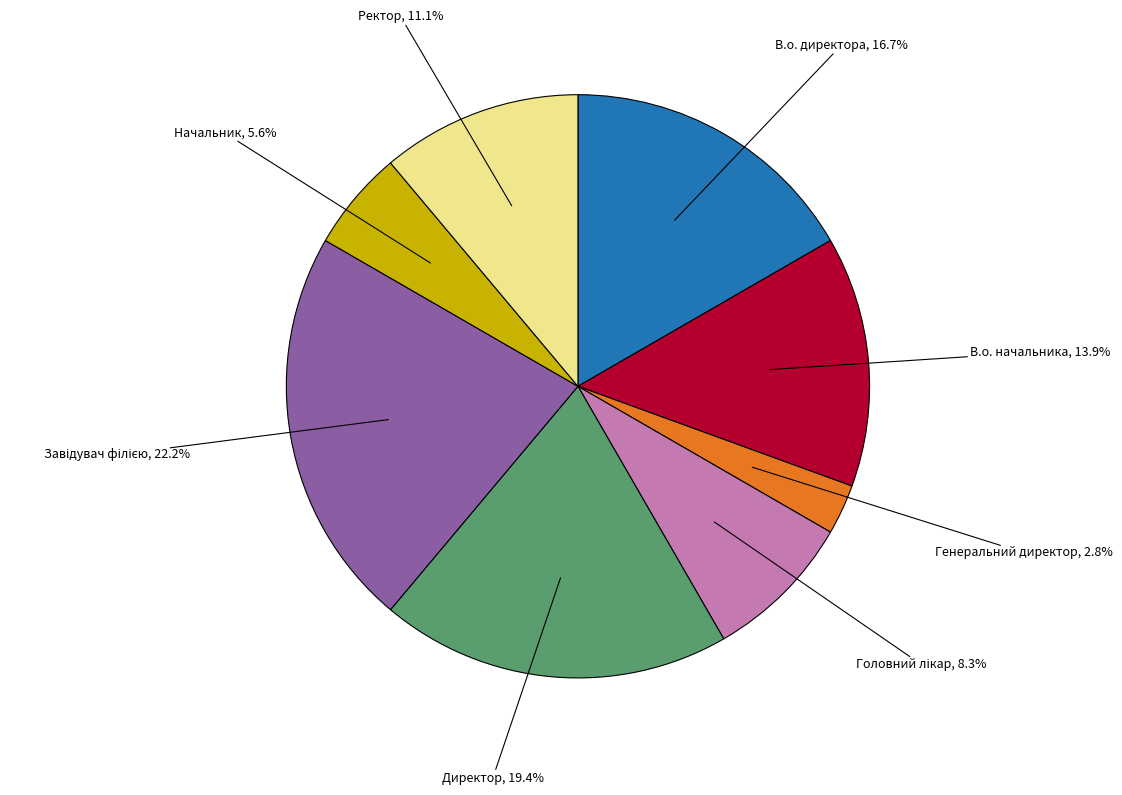

To the nearest percent, what percentage of the pie is Генеральний директор?

3%